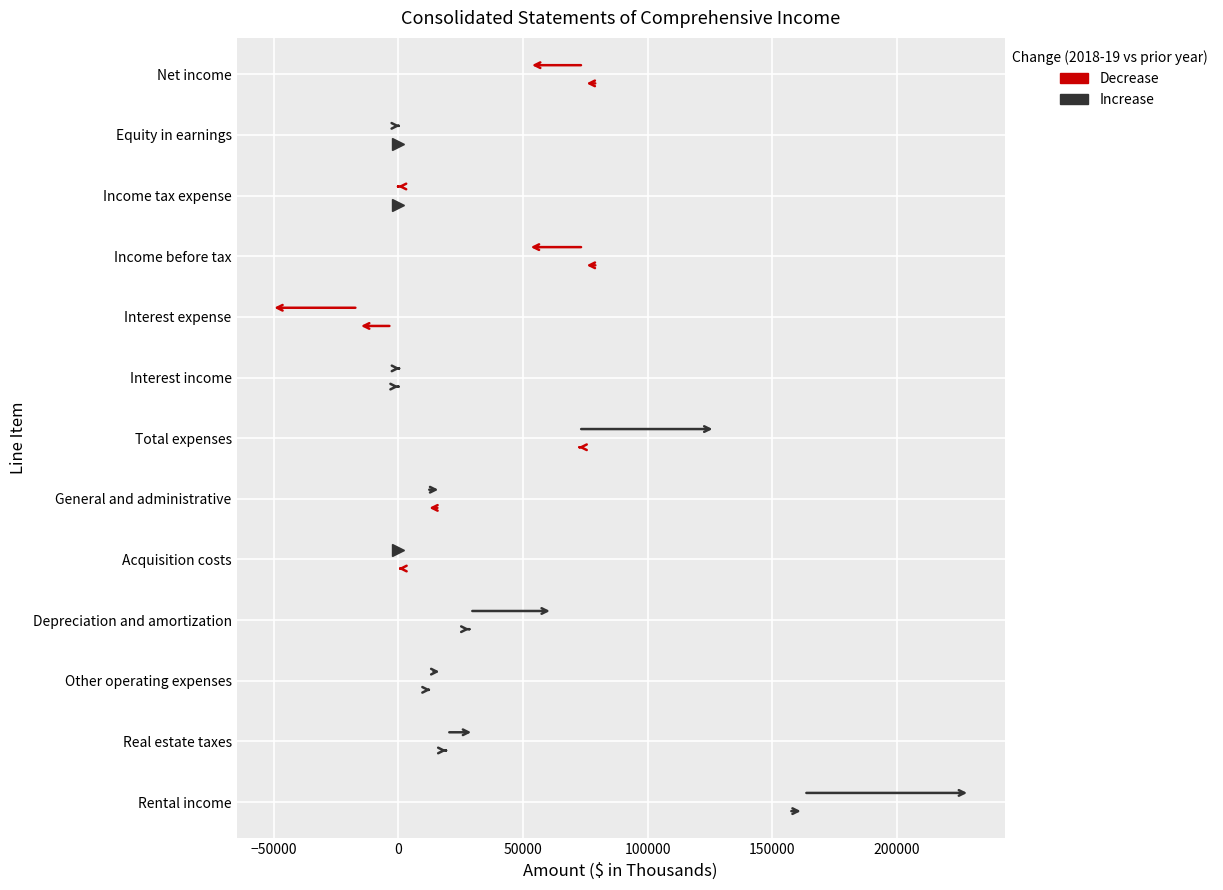

What is the maximum value for Dec. 31, 2018?

162530